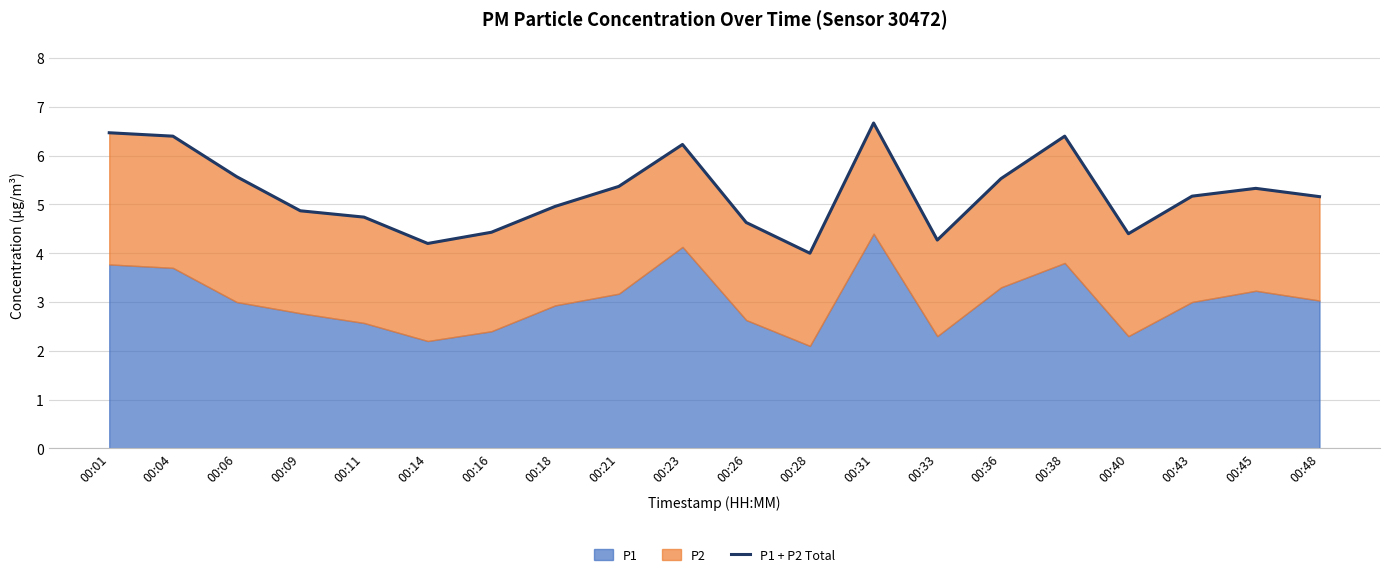

What is the difference between the maximum and minimum values?

2.7